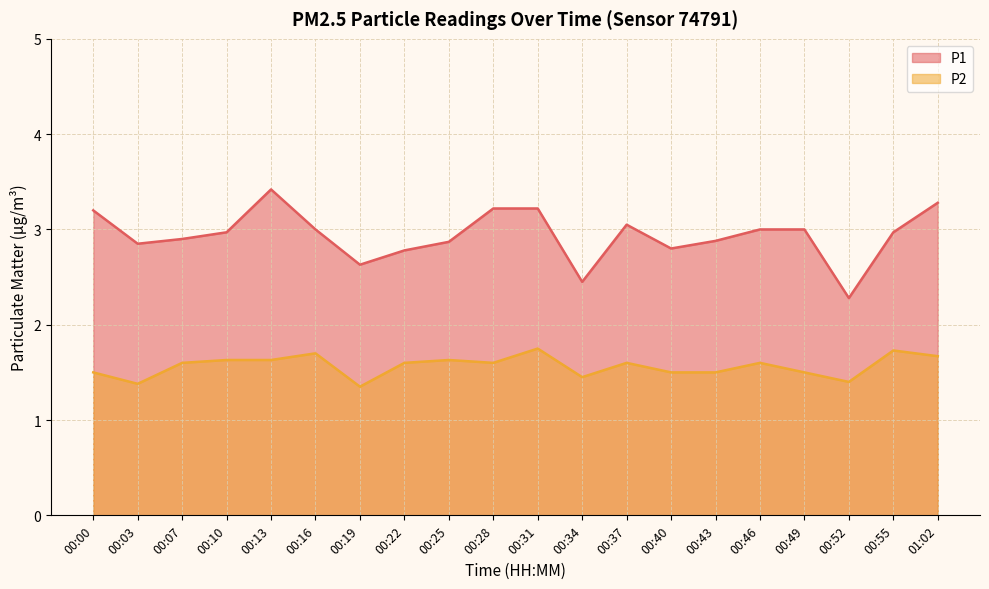

Is the value of P1 at 00:31 greater than the value of P2 at 00:43?

Yes